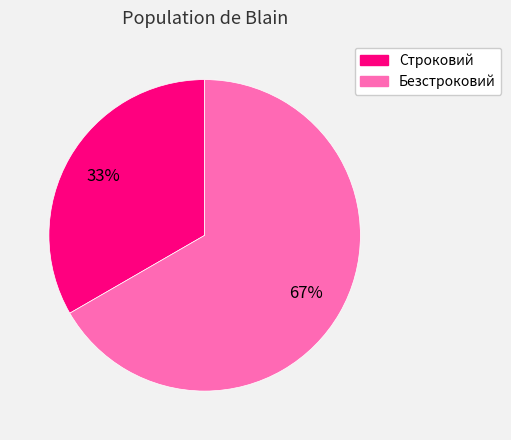

Count the number of slices in the pie.

2